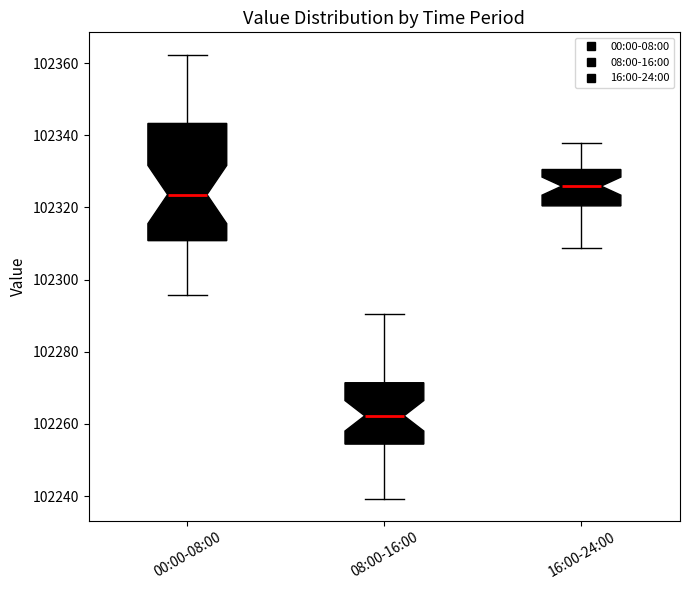

Where does the lower whisker of the box for 08:00-16:00 end on the y-axis? The values are not printed on the chart, so give them approximately, as read against the axis.

102240